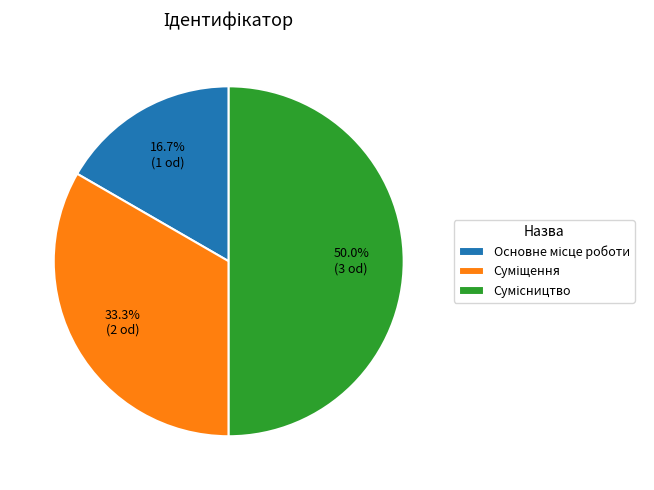

True or false: Суміщення accounts for 33% of the total.

True